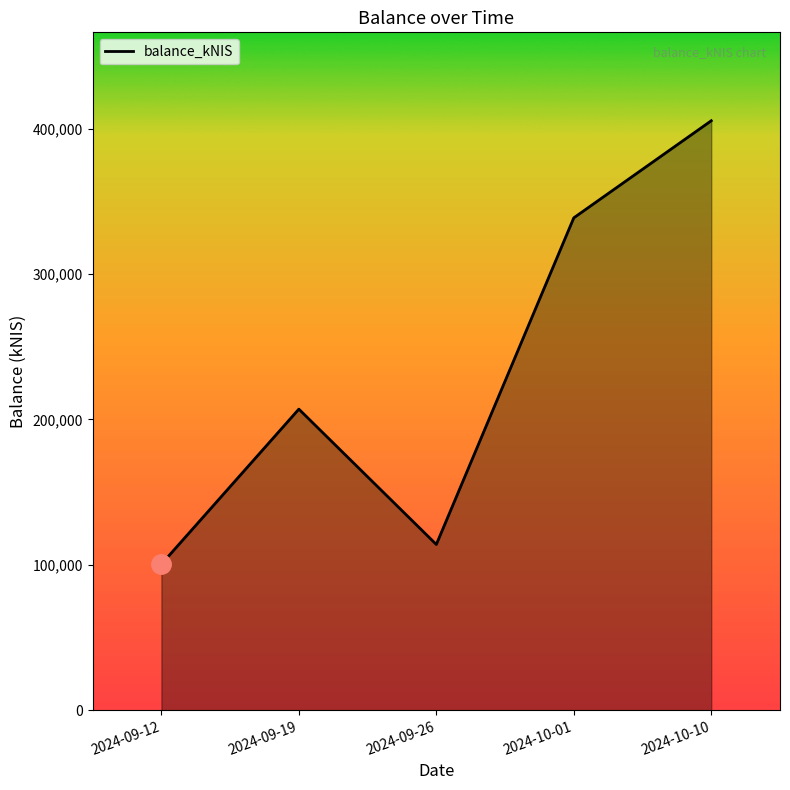

Which label corresponds to the smallest value in the chart?

2024-09-12